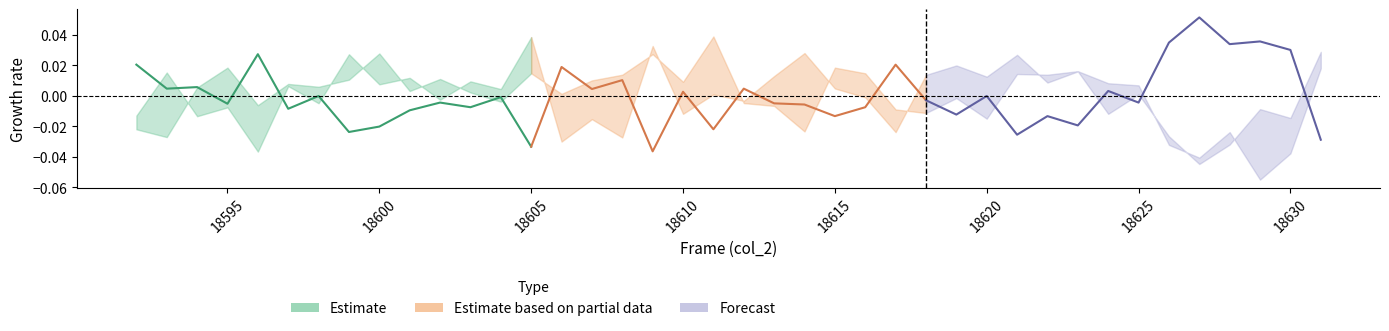

Is it true that Estimate equals 0.0 at 18595?

False